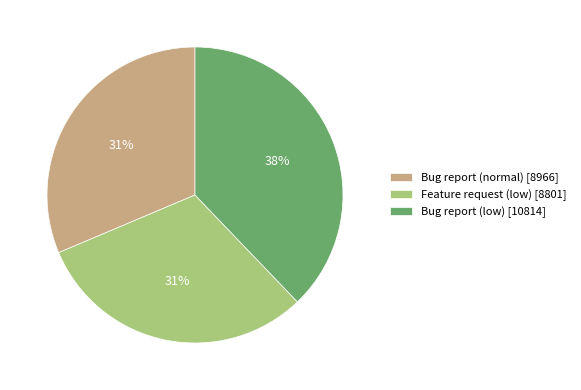

What is the largest slice in the pie chart?

Bug report (low)